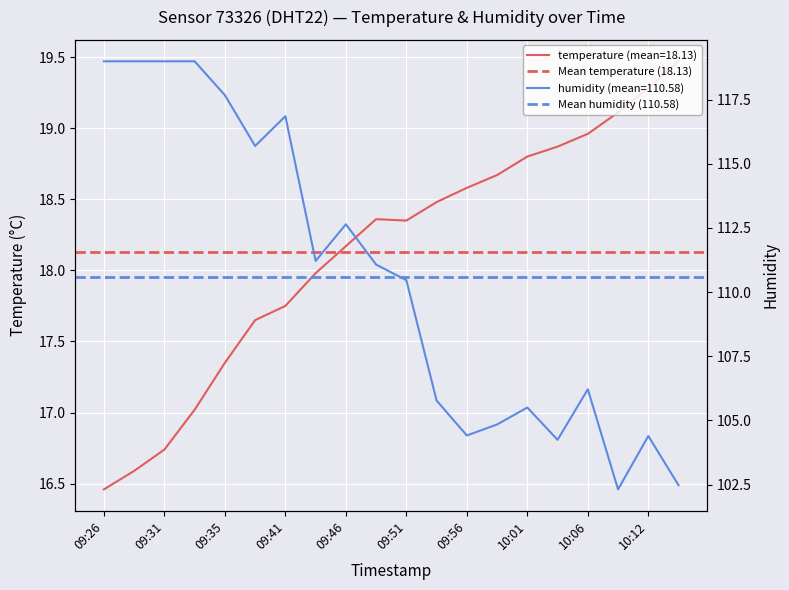

Which label corresponds to the largest value in the chart?

09:26